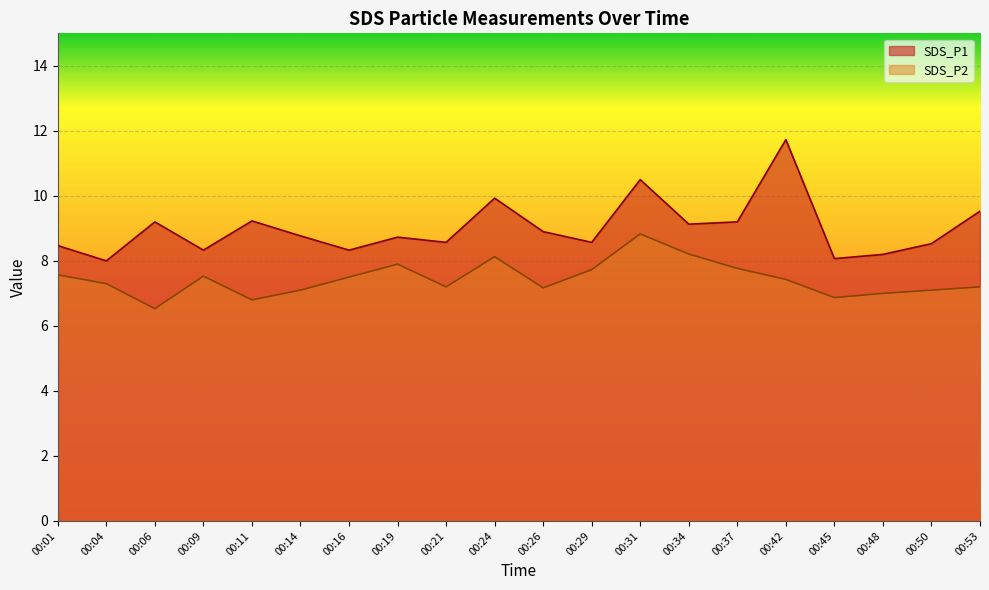

Which series changed the most between 00:37 and 00:45?

SDS_P1